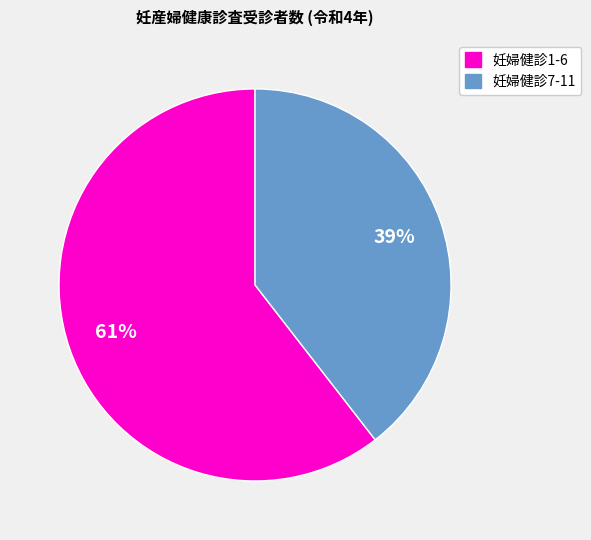

Is there any slice that represents more than half of the pie?

Yes